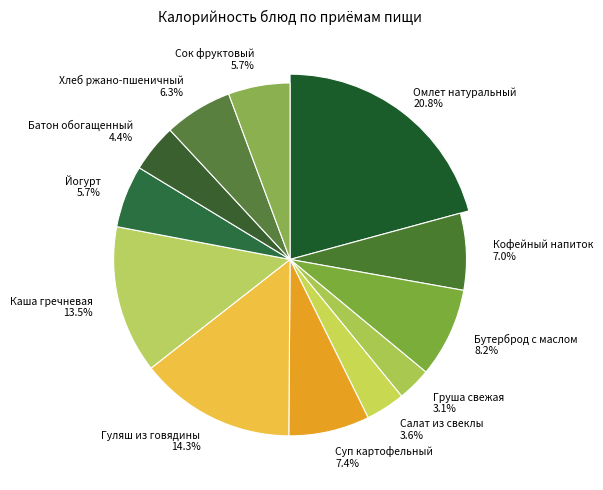

Do Сок фруктовый and Омлет натуральный together represent more than half of the pie?

No